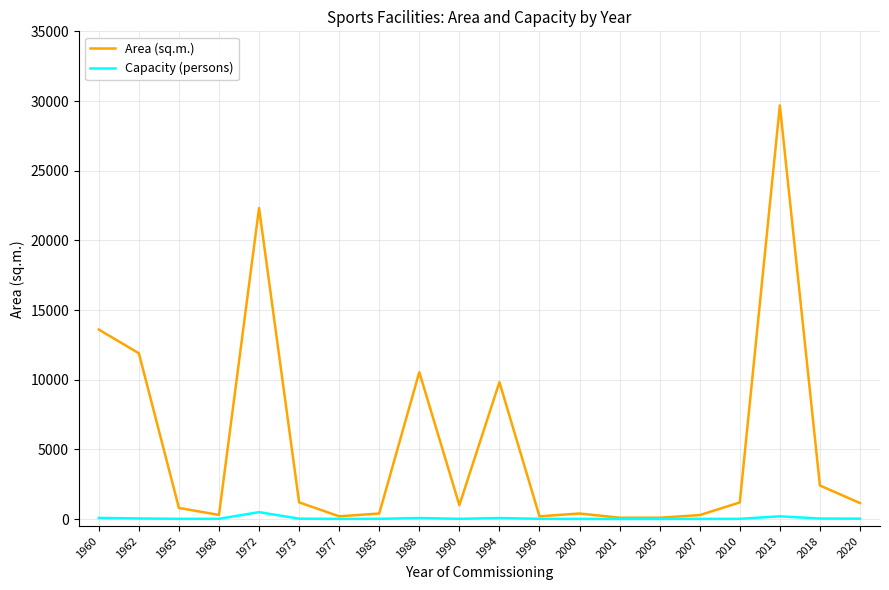

What is the spread (max minus min) of values at 2018?

2372